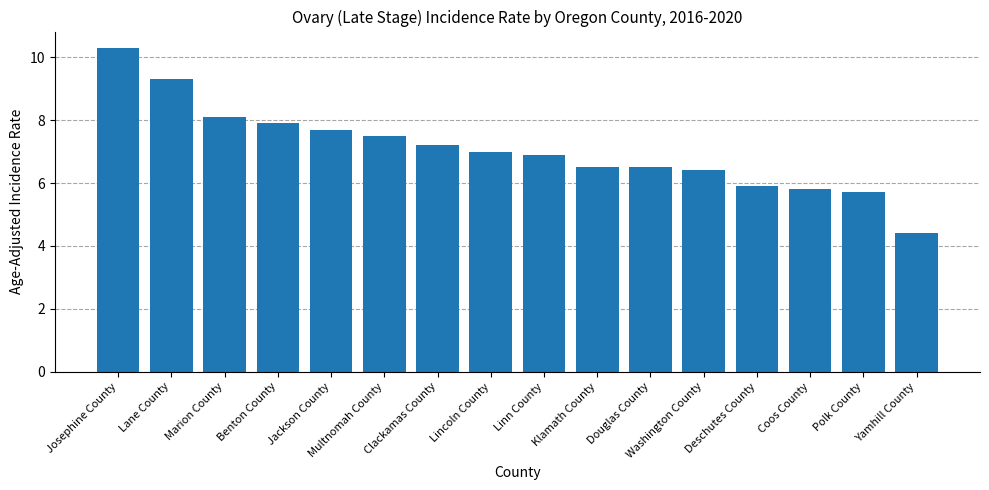

How many series are shown in this chart?

1